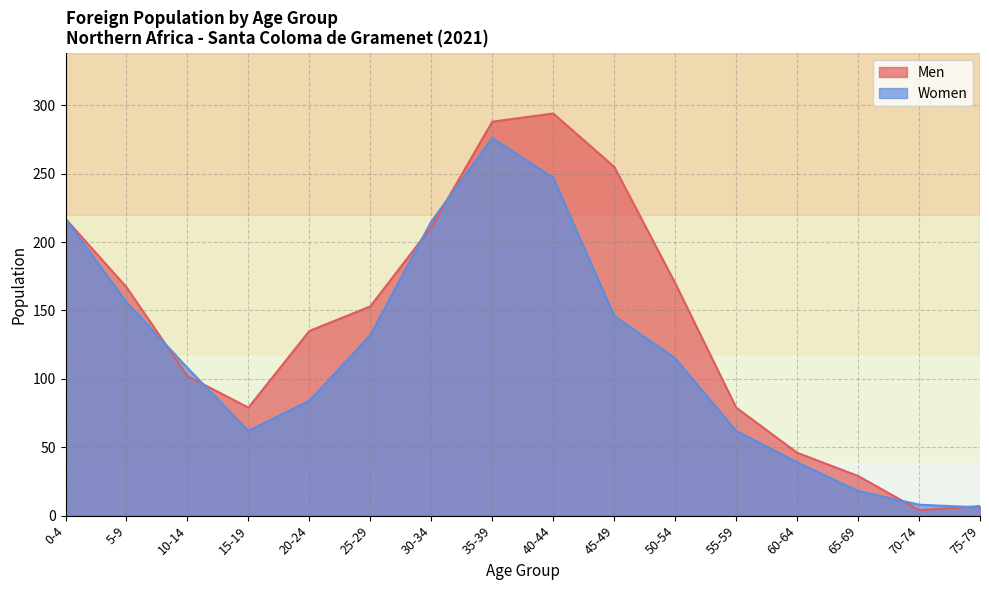

How many data points in Men are above 153?

7